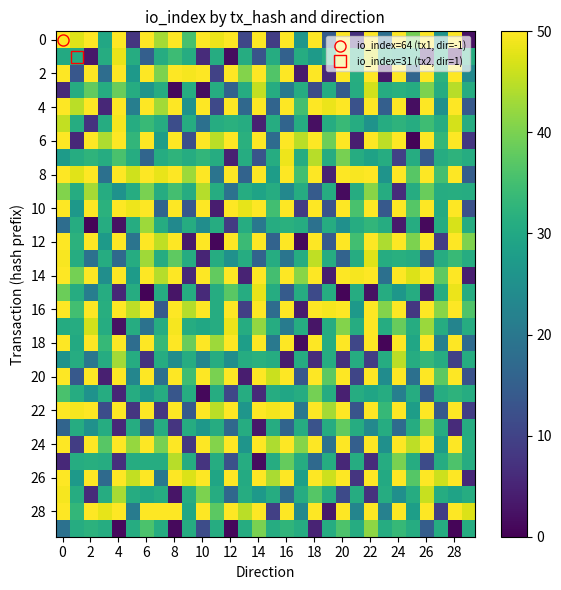

Which category has the lowest value across all series?

25